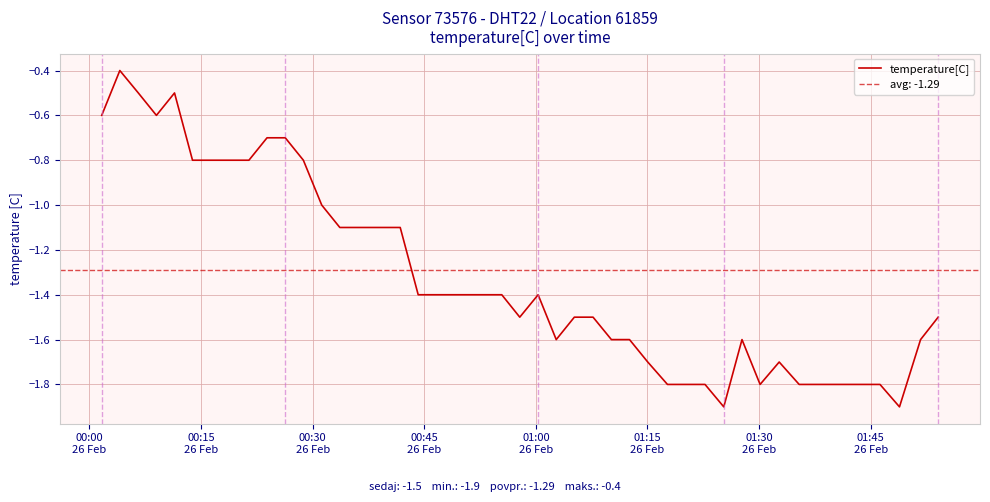

What is the highest value of the temperature[C] series?

-0.4